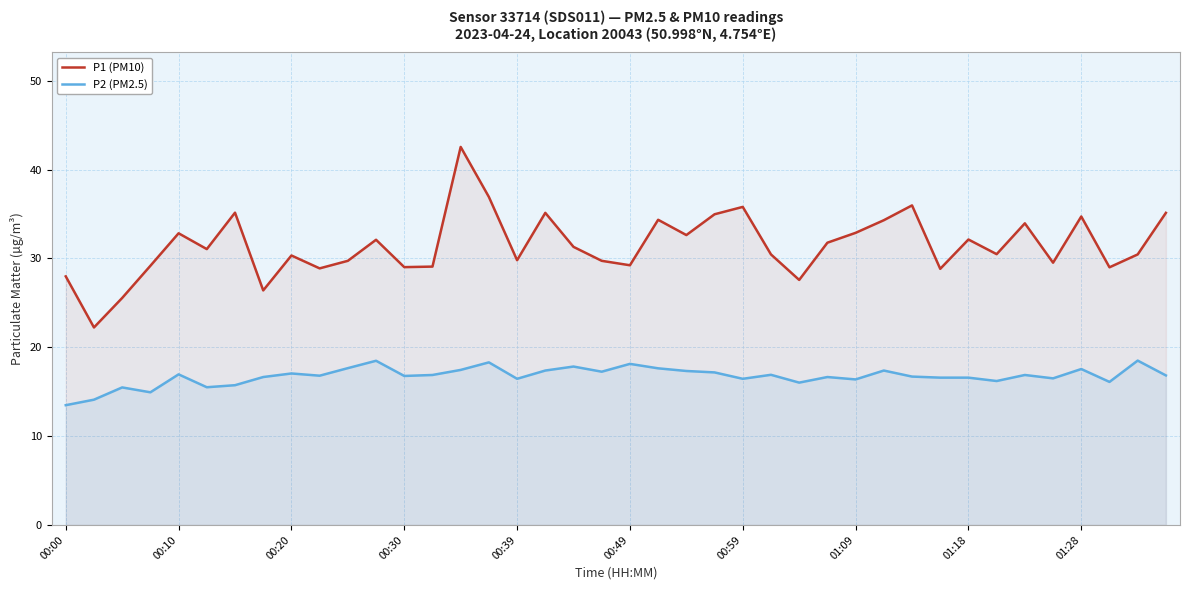

True or false: P2 (PM2.5) and P1 (PM10) cross at least once.

False